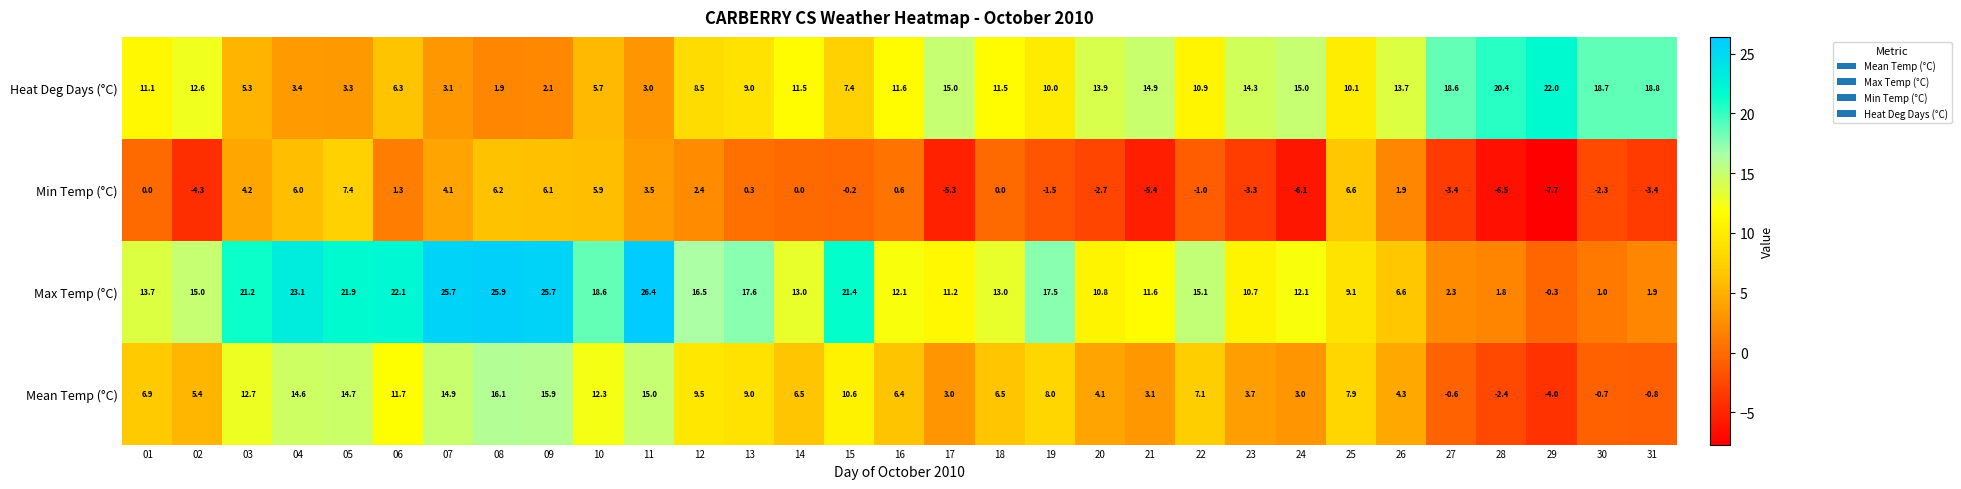

The value of Mean Temp (°C) at 02 is 5.4. True or false?

True